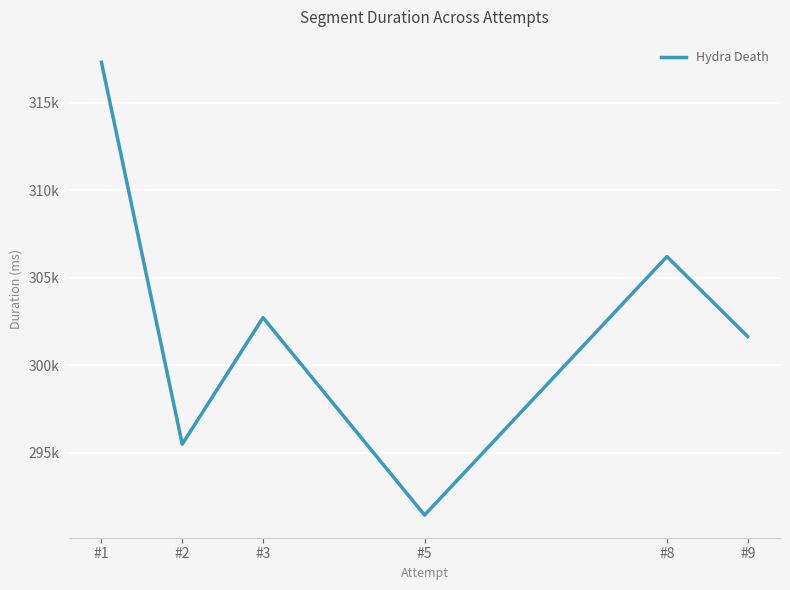

Which label corresponds to the largest value in the chart?

#1